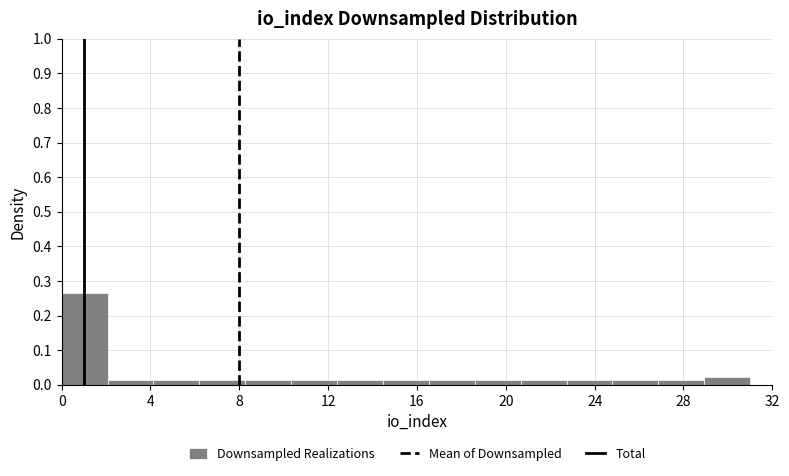

Reading left to right, transcribe this chart: for each bar, give the range it covers on the x-axis and its height. Neither the bar edges nor the heights are printed on the chart, so give them approximately, as read against the axes.

0.0 to 2.0: 0.26
2.0 to 4.0: 0.02
4.0 to 6.0: 0.02
6.0 to 8.5: 0.02
8.5 to 10.5: 0.02
10.5 to 12.5: 0.02
12.5 to 14.5: 0.02
14.5 to 16.5: 0.02
16.5 to 18.5: 0.02
18.5 to 20.5: 0.02
20.5 to 22.5: 0.02
22.5 to 25.0: 0.02
25.0 to 27.0: 0.02
27.0 to 29.0: 0.02
29.0 to 31.0: 0.02